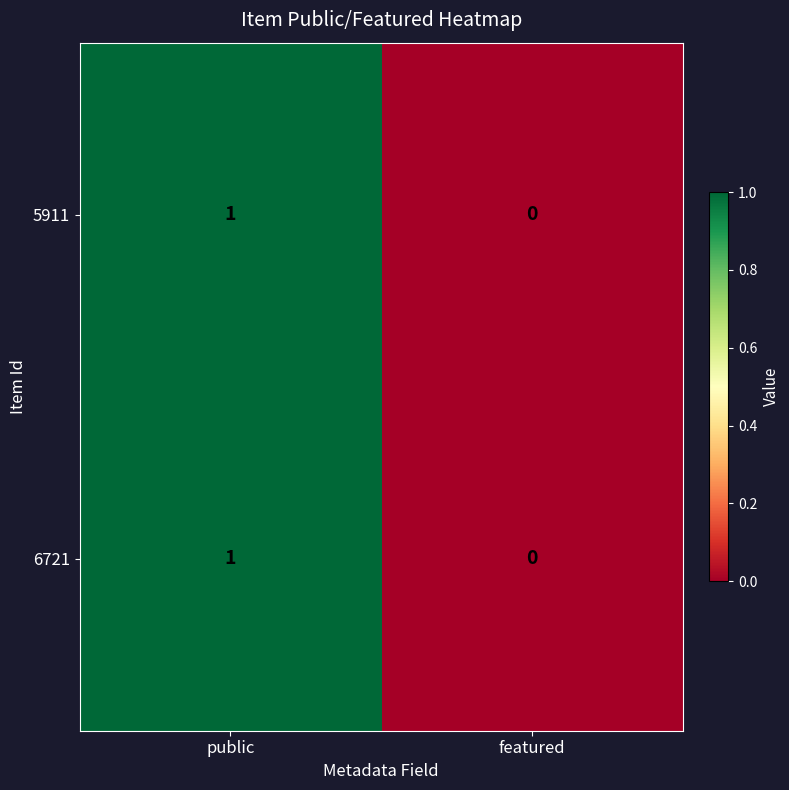

Count the number of categories in the chart.

2